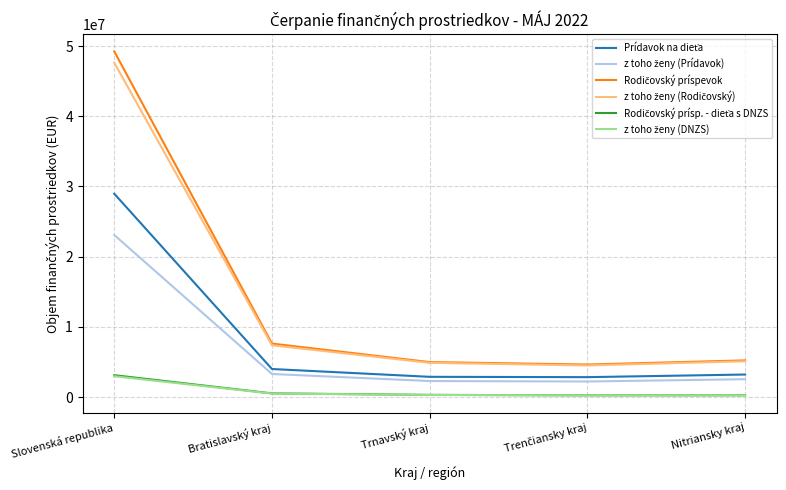

What is the smallest value displayed?

233917.8